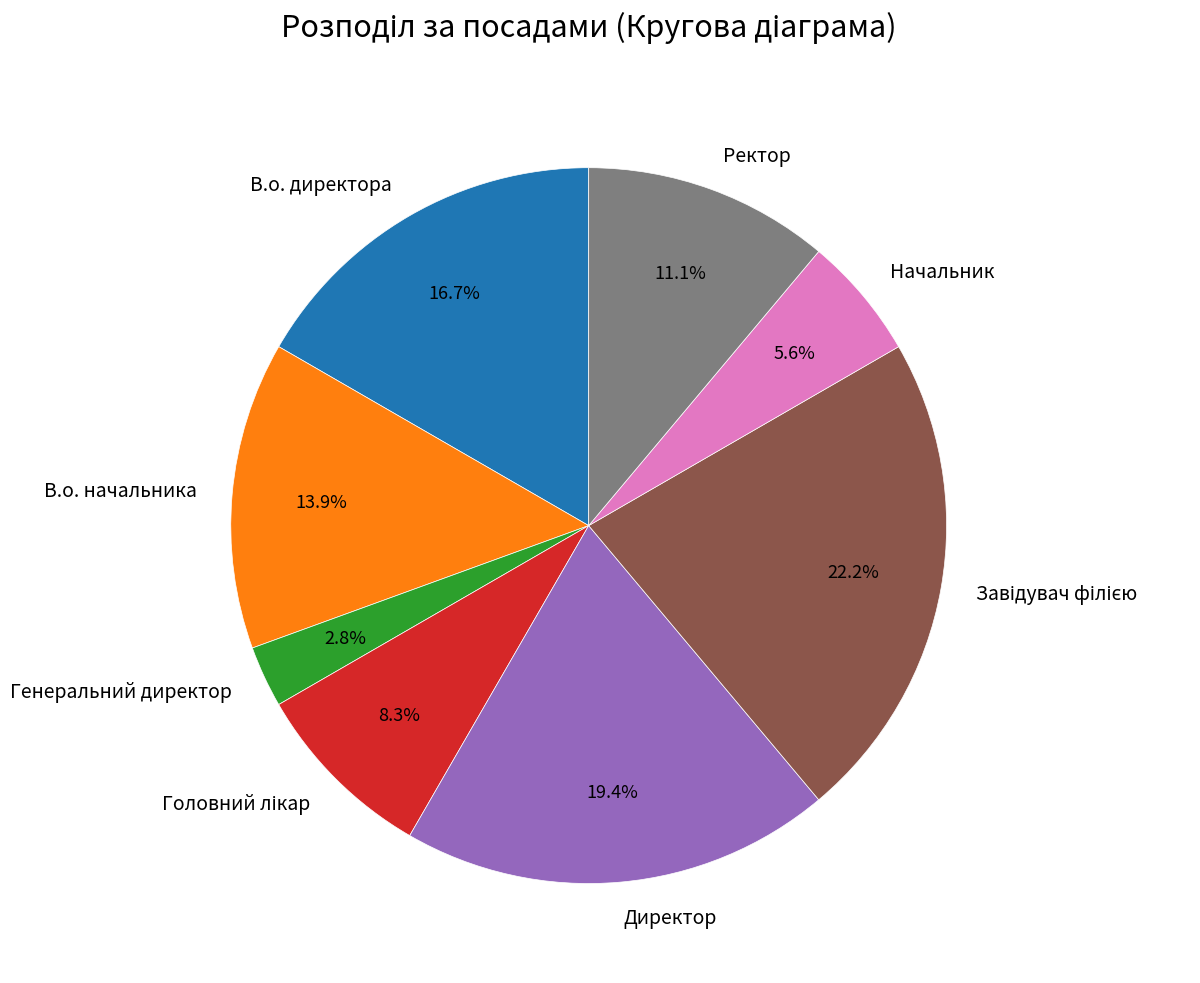

Is it true that Начальник is 1% of the pie?

False